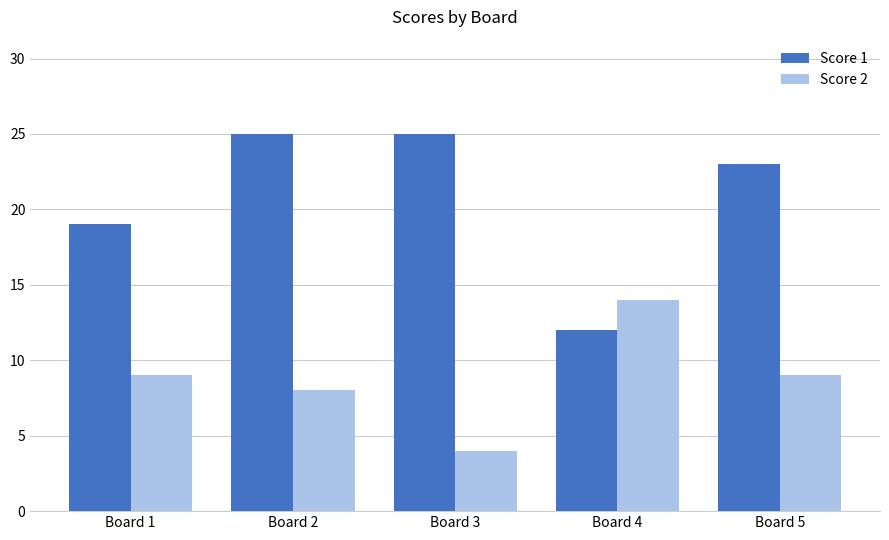

The value of Score 2 at Board 5 is 12. True or false?

False